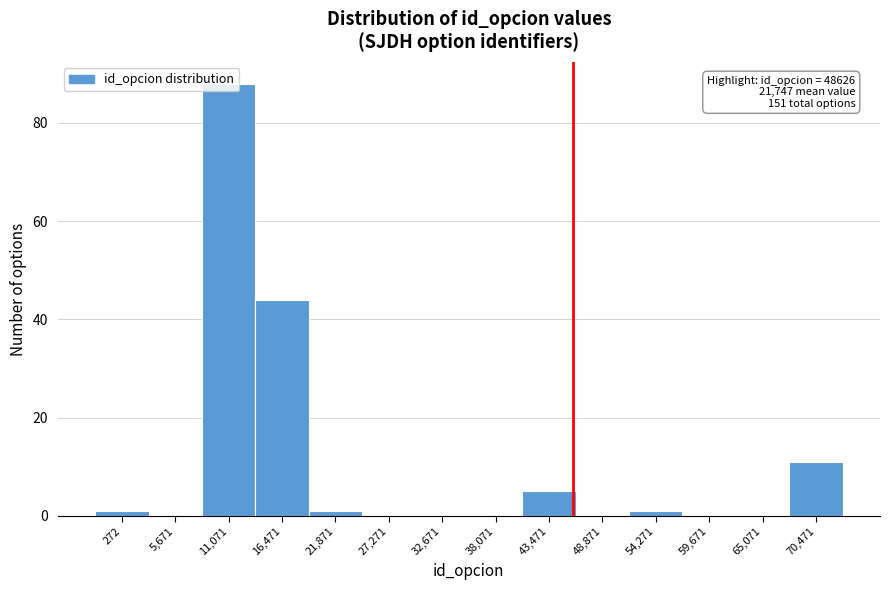

What is the maximum value shown in the chart?

88